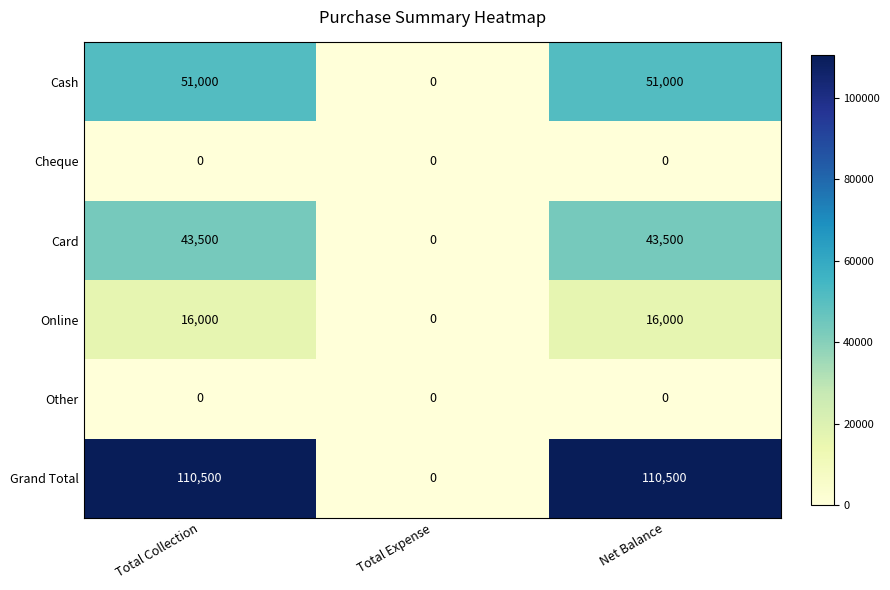

What is the sum of all Cash values?

102000